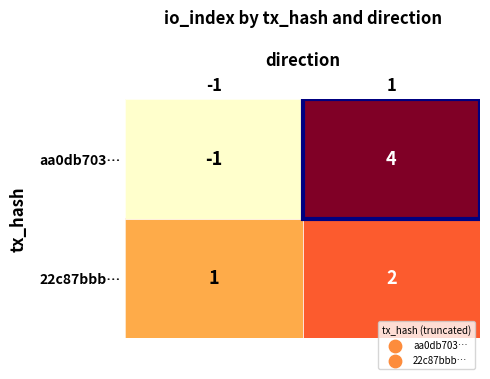

Which series has the largest range (max minus min)?

aa0db703…